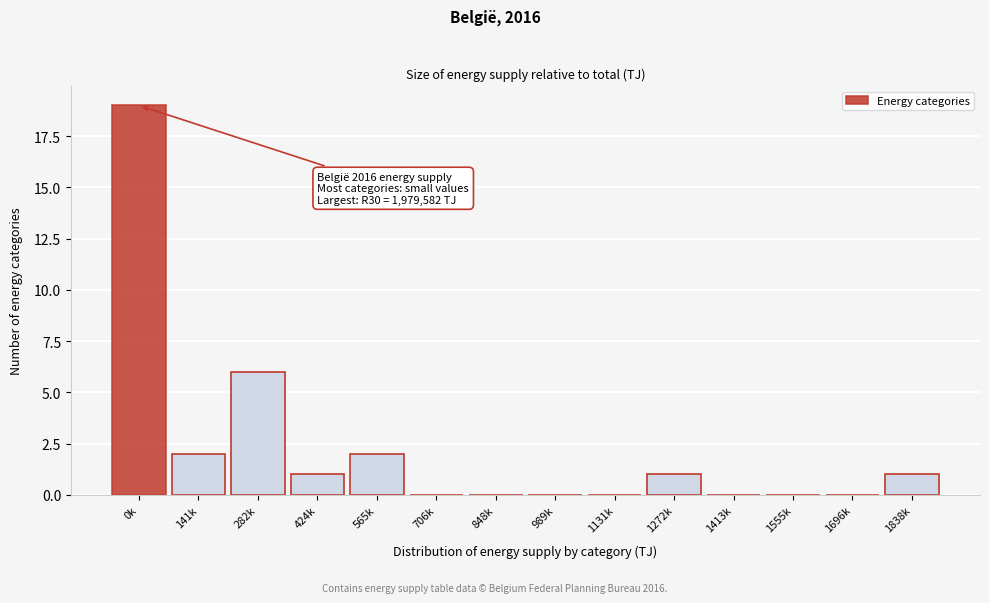

Reading left to right, extract all data points from this chart.

0k=19	141k=2	282k=6	424k=1	565k=2	706k=0	848k=0	989k=0	1131k=0	1272k=1	1413k=0	1555k=0	1696k=0	1838k=1